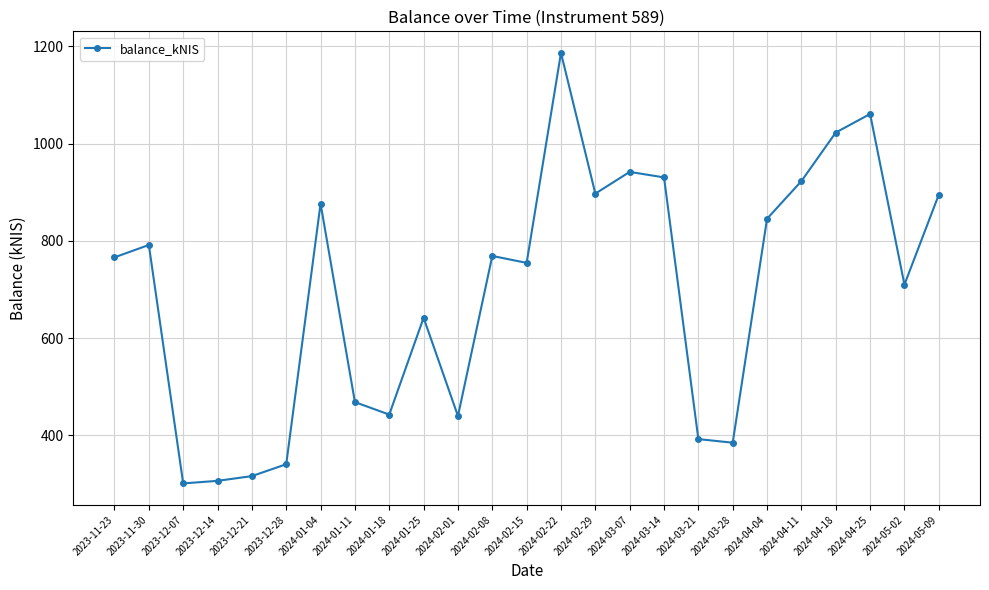

True or false: the data shows 768.9 at 2024-02-08.

True